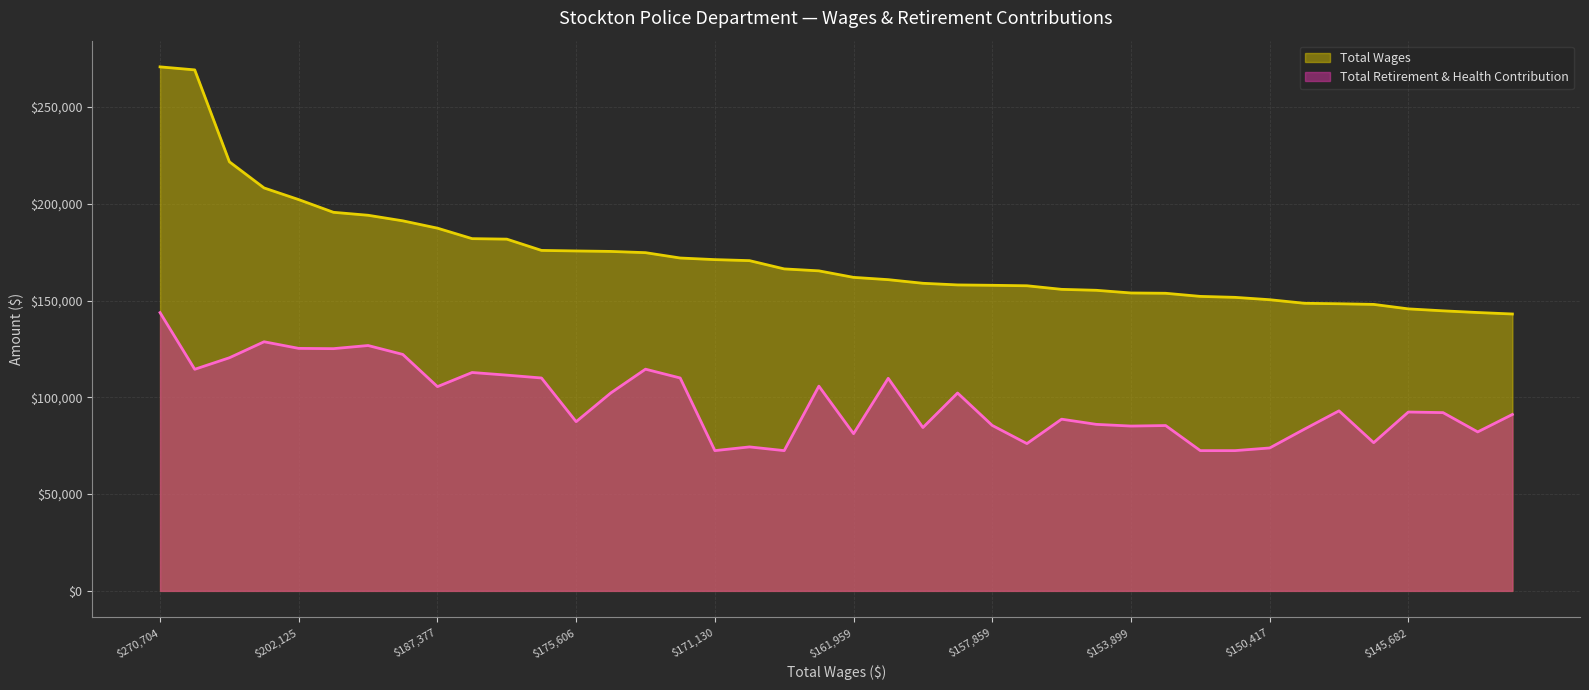

What is the spread (max minus min) of values at 155282?

69262